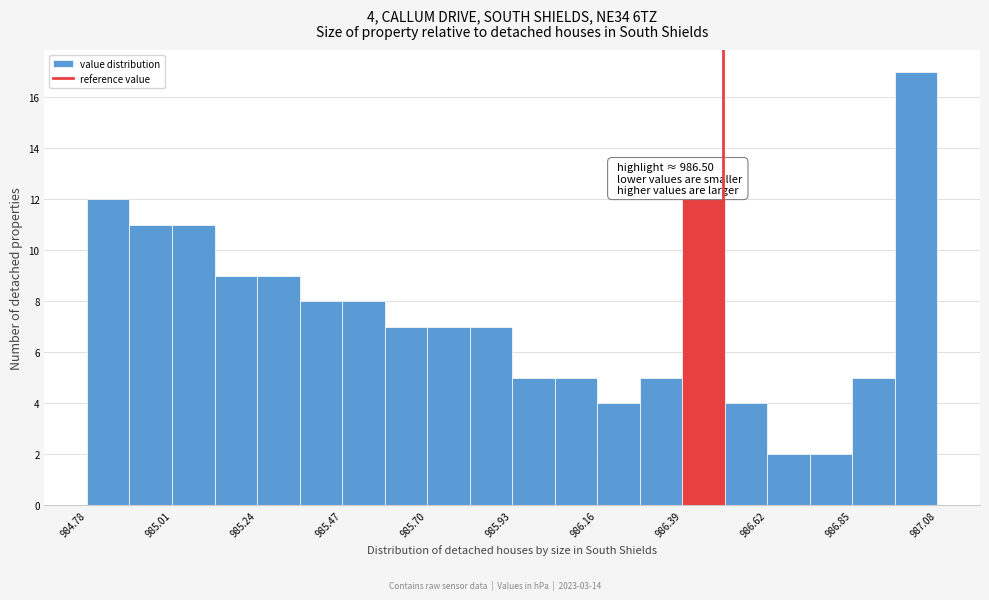

Read against the x-axis, roughly where is the centre of the tallest bar?

987.00